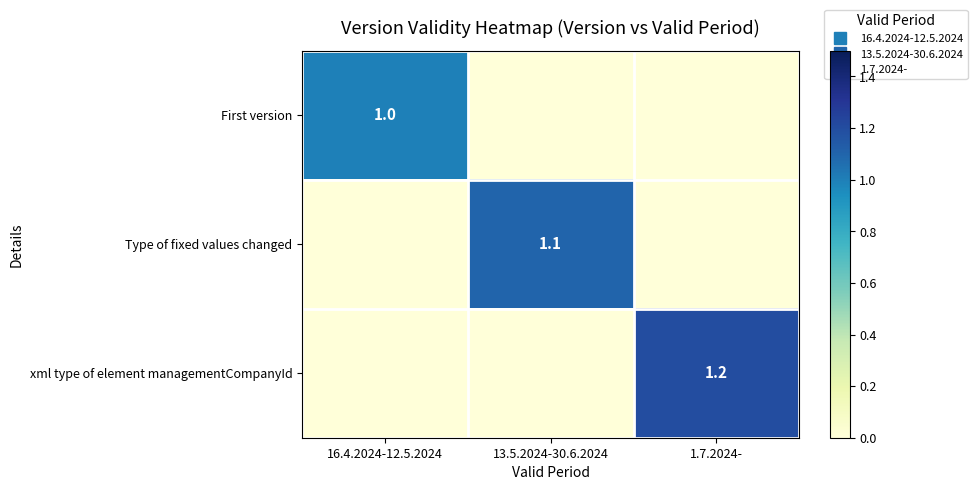

At which category does the chart reach its peak across all series?

1.7.2024-